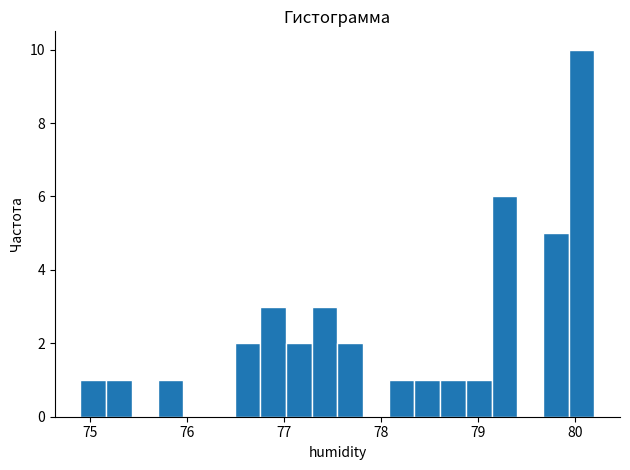

Around what value on the x-axis is the tallest bar? Give the approximate position of its centre, as read against the axis.

80.1